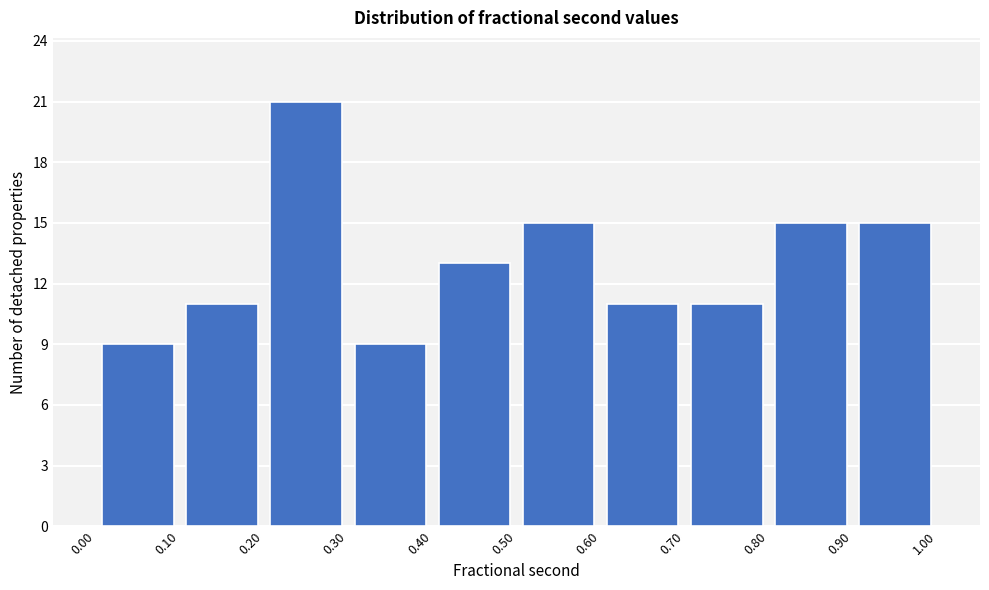

What is the height of the bar covering 0.40 to 0.50 on the x-axis? The values are not printed on the chart, so give them approximately, as read against the axis.

13